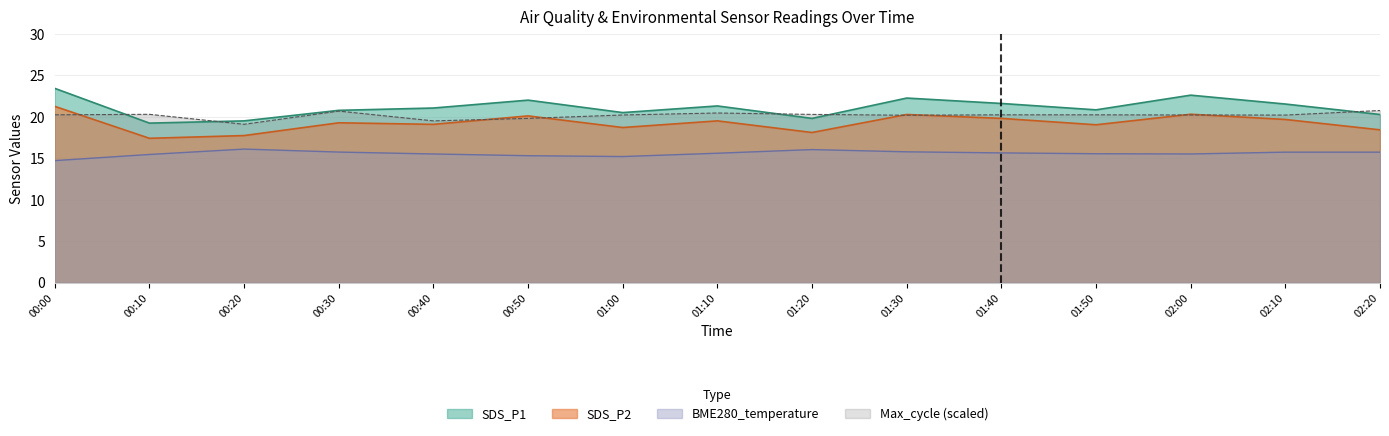

Where is SDS_P1 nearest to the value 21?

00:40